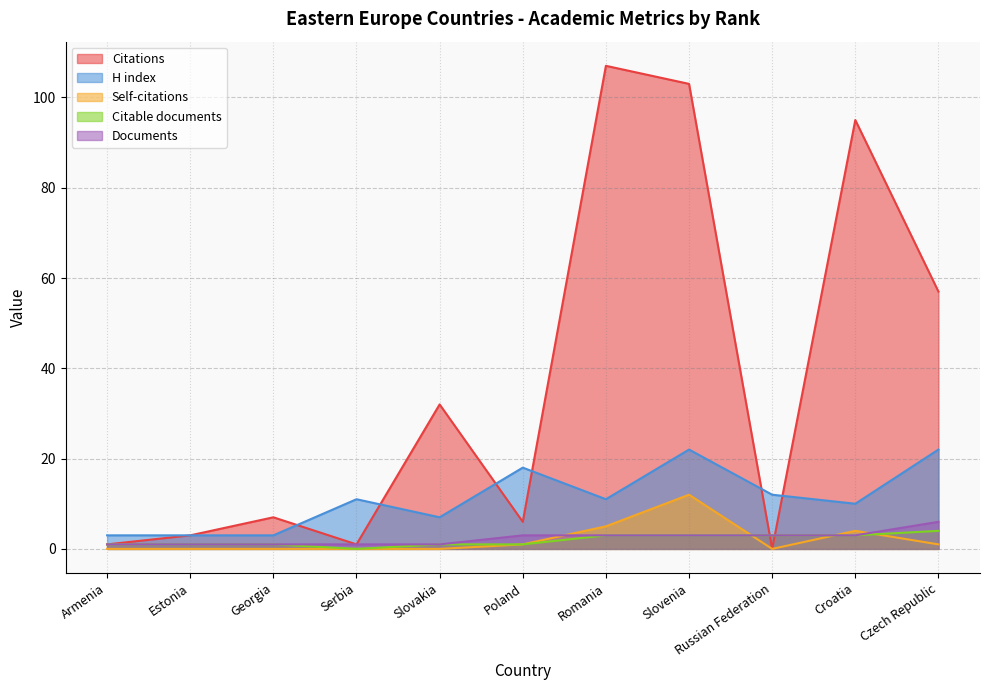

What is the sum of the Citable documents values at Russian Federation and Georgia?

4